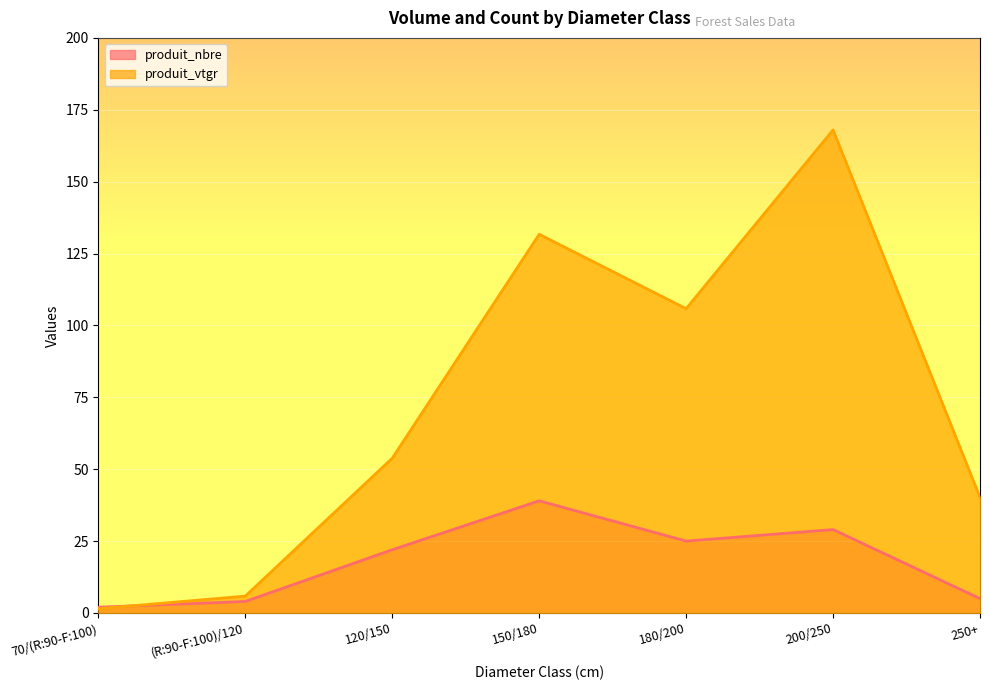

What are all the series names shown in the legend?

produit_nbre, produit_vtgr